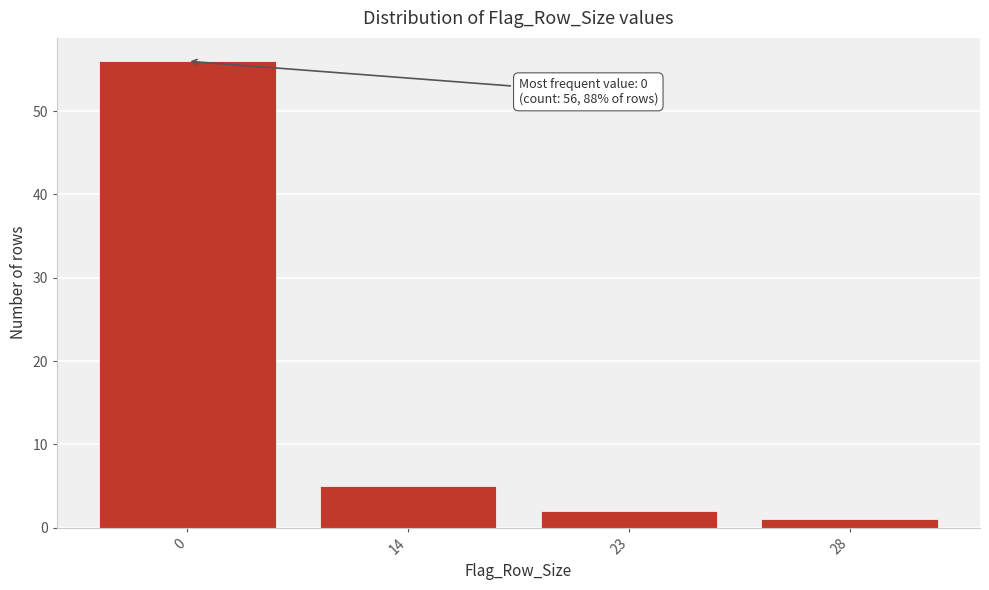

Reading right to left, transcribe all the data shown in this chart.

28=1	23=2	14=5	0=56